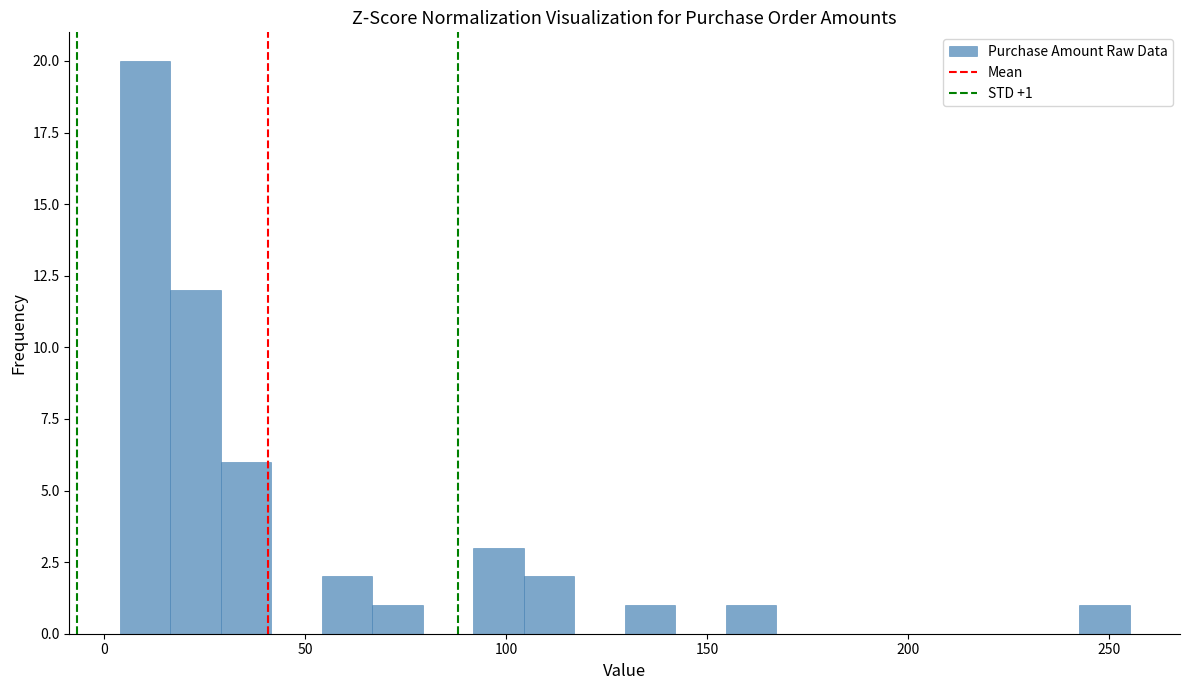

Around what value on the x-axis is the tallest bar? Give the approximate position of its centre, as read against the axis.

10